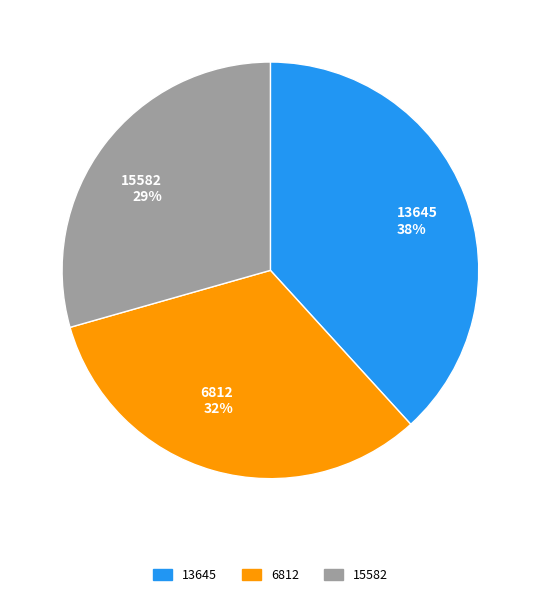

True or false: 6812 accounts for 32% of the total.

True